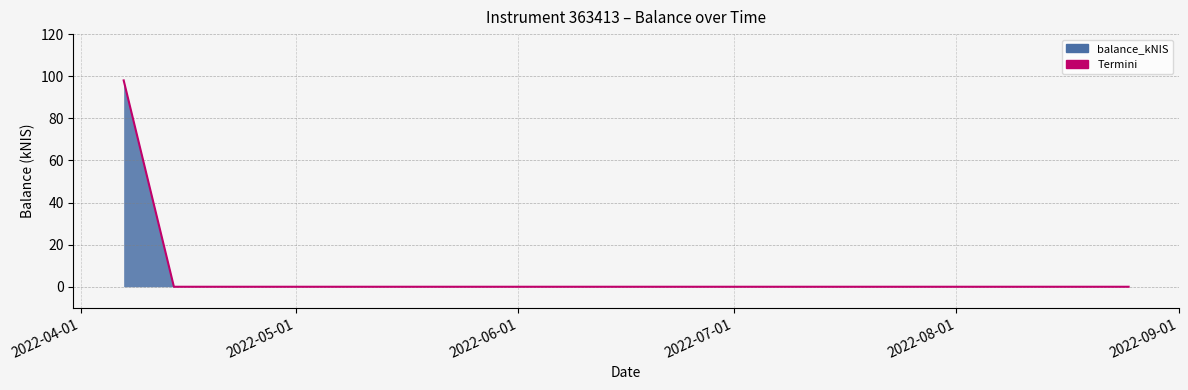

What is the greatest value displayed?

98.0